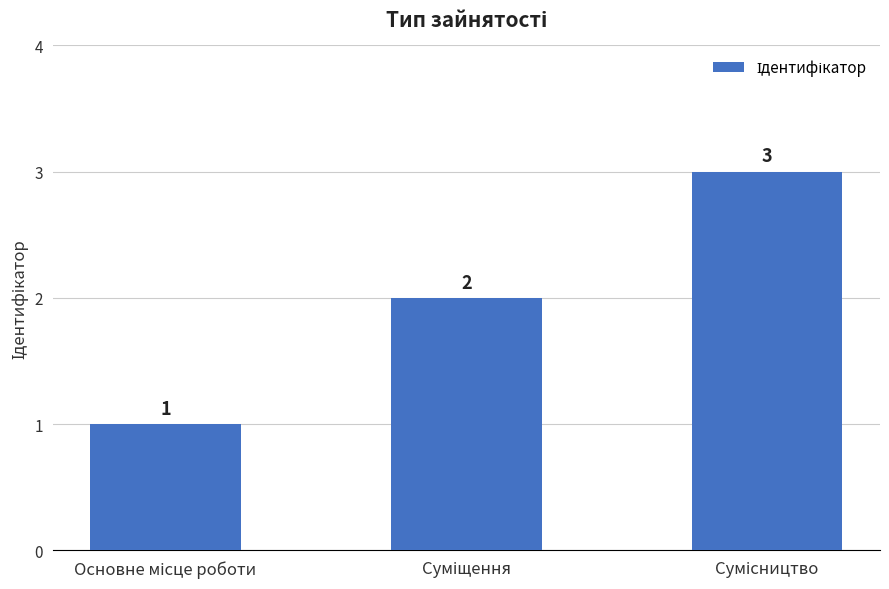

What is the maximum value shown in the chart?

3